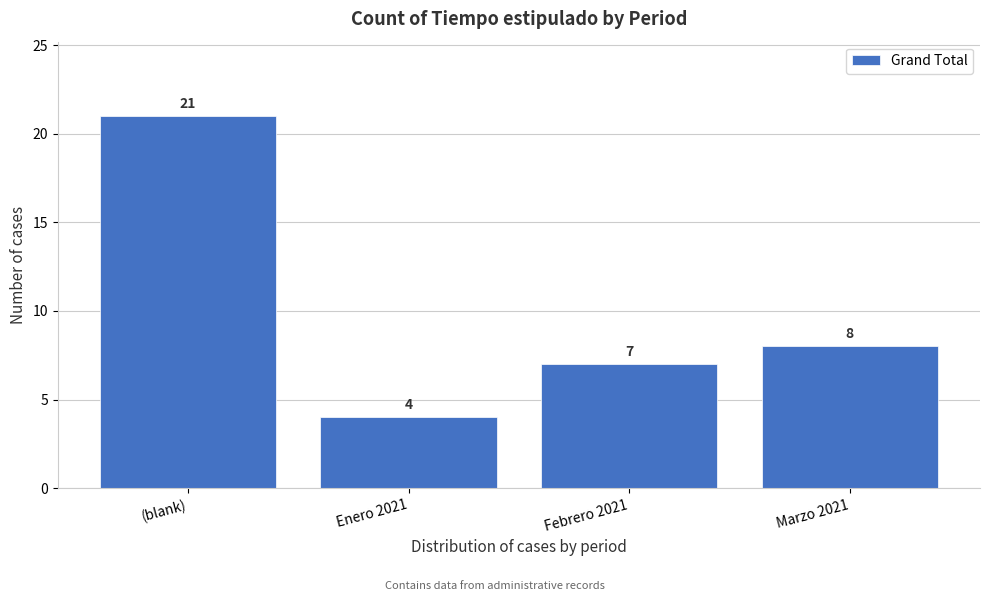

Reading left to right, extract all data points from this chart.

(blank)=21	Enero 2021=4	Febrero 2021=7	Marzo 2021=8